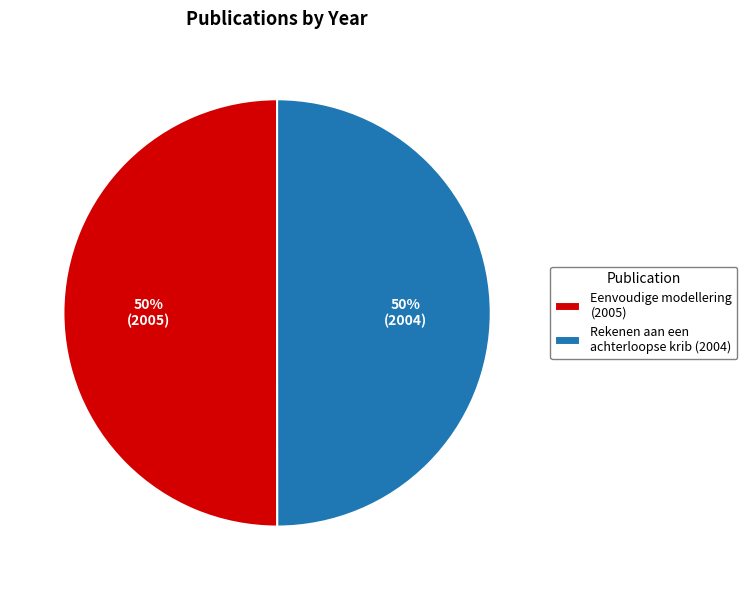

Combined, do Eenvoudige modellering (2005) and Rekenen aan een achterloopse krib (2004) account for over 50%?

Yes